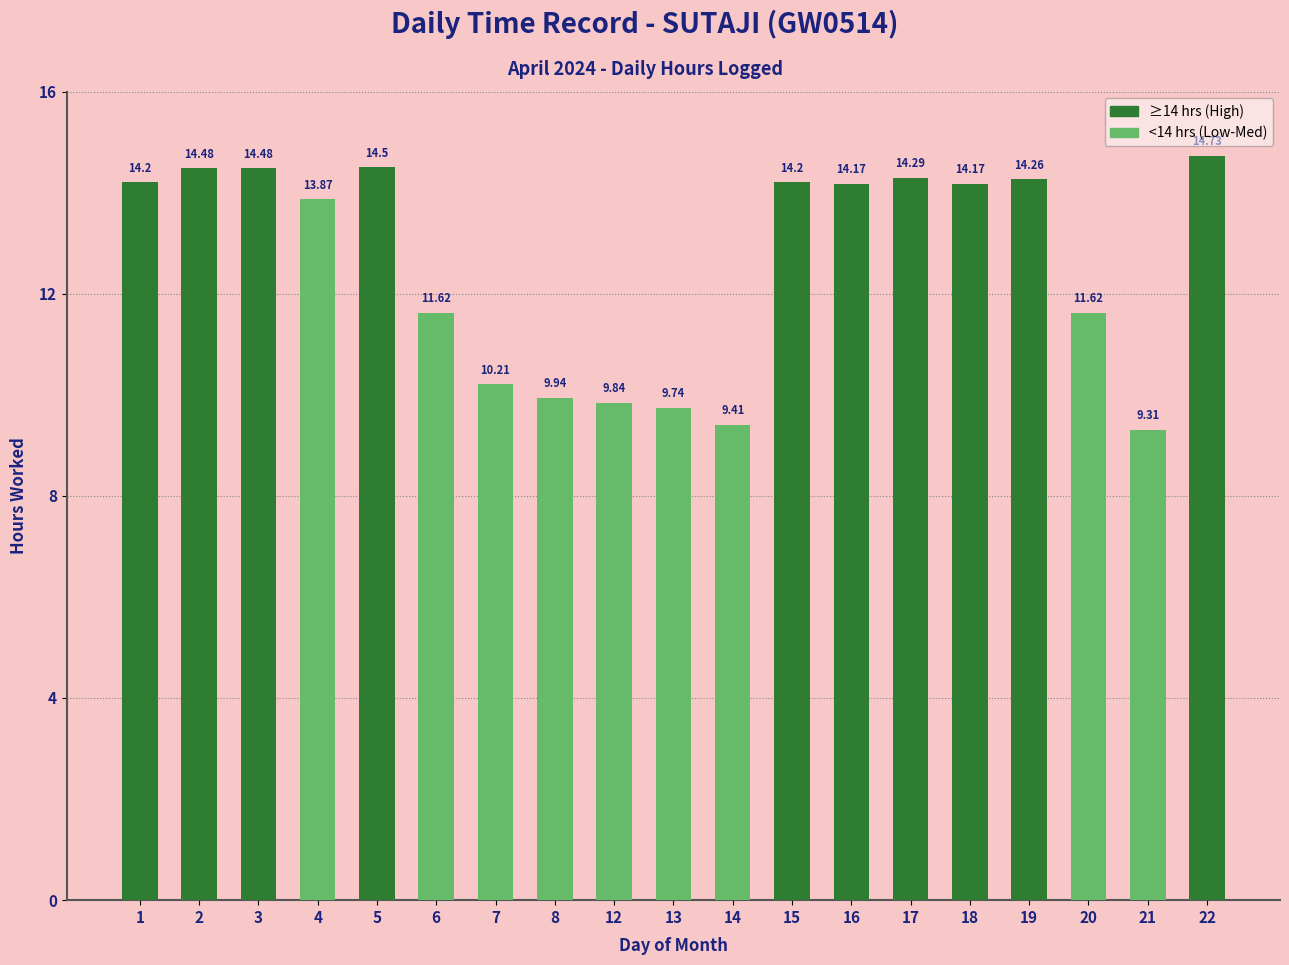

What is the ratio of the value at 18 to the value at 21?

1.5